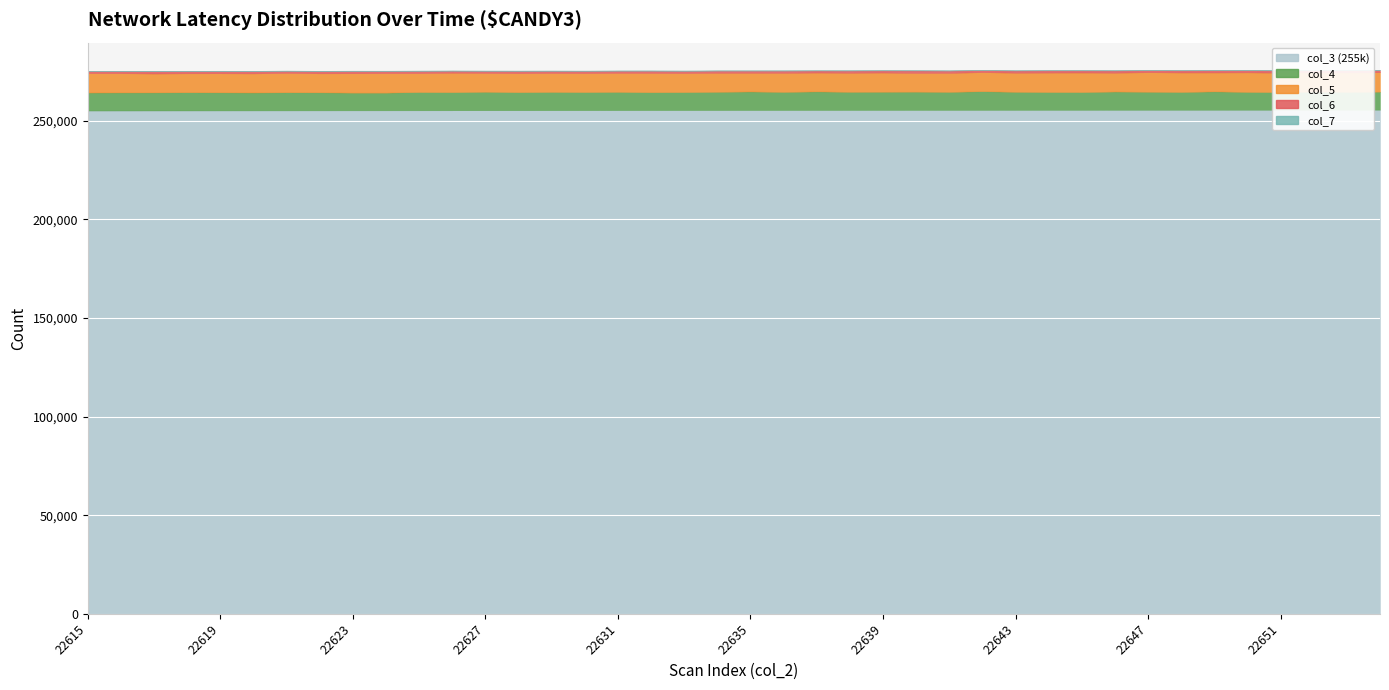

Where does the col_6 series first go above 1108?

22617